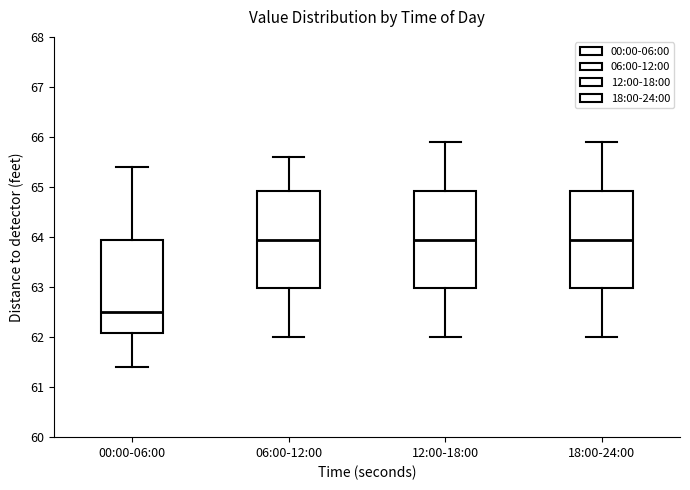

Reading left to right, transcribe this box plot: for each box, give where its median line is, the range the box spans, and where its two whiskers end, as read against the y-axis. The values are not printed on the chart, so give them approximately, as read against the axis.

00:00-06:00: median 62.5, box 62.1 to 64.0, whiskers 61.4 to 65.4
06:00-12:00: median 64.0, box 63.0 to 64.9, whiskers 62.0 to 65.6
12:00-18:00: median 64.0, box 63.0 to 64.9, whiskers 62.0 to 65.9
18:00-24:00: median 64.0, box 63.0 to 64.9, whiskers 62.0 to 65.9